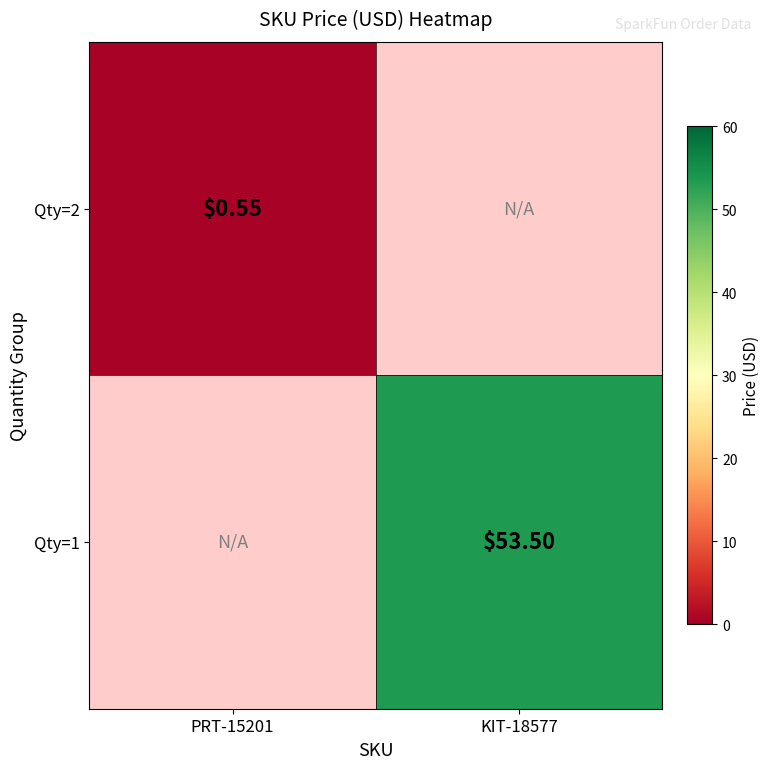

Is the value of Qty=2 at PRT-15201 greater than the value of Qty=1 at KIT-18577?

No